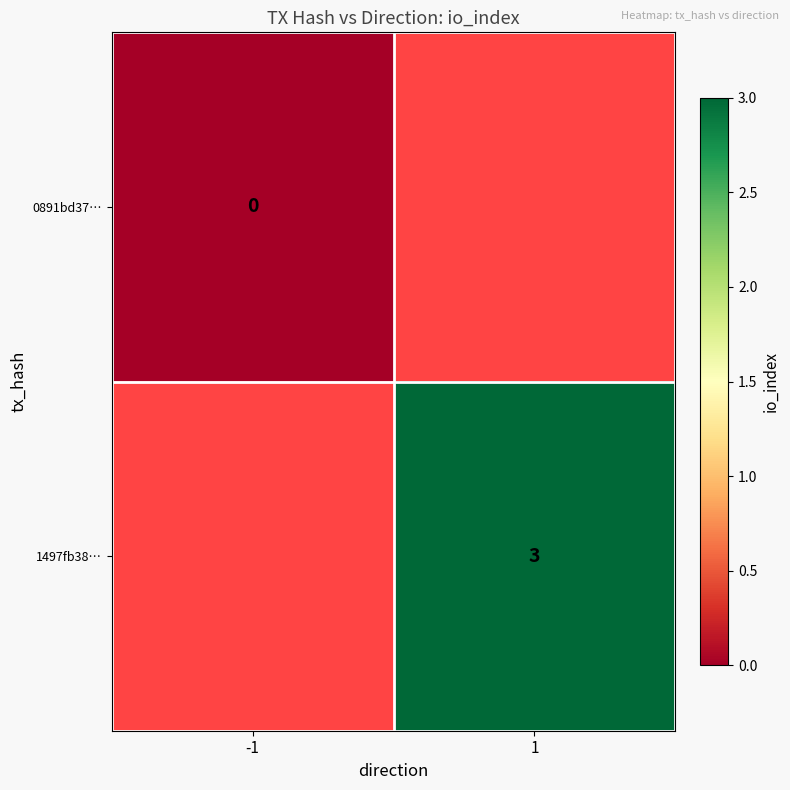

True or false: 1497fb38… has a value of 3 at 1.

True